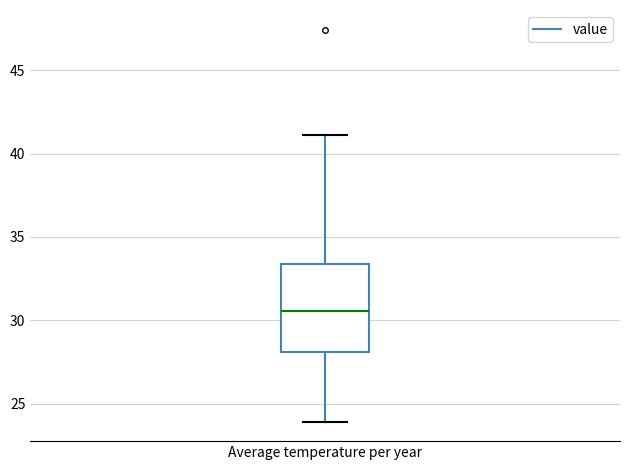

Where does the upper whisker of the box for Average temperature per year end on the y-axis? The values are not printed on the chart, so give them approximately, as read against the axis.

41.0